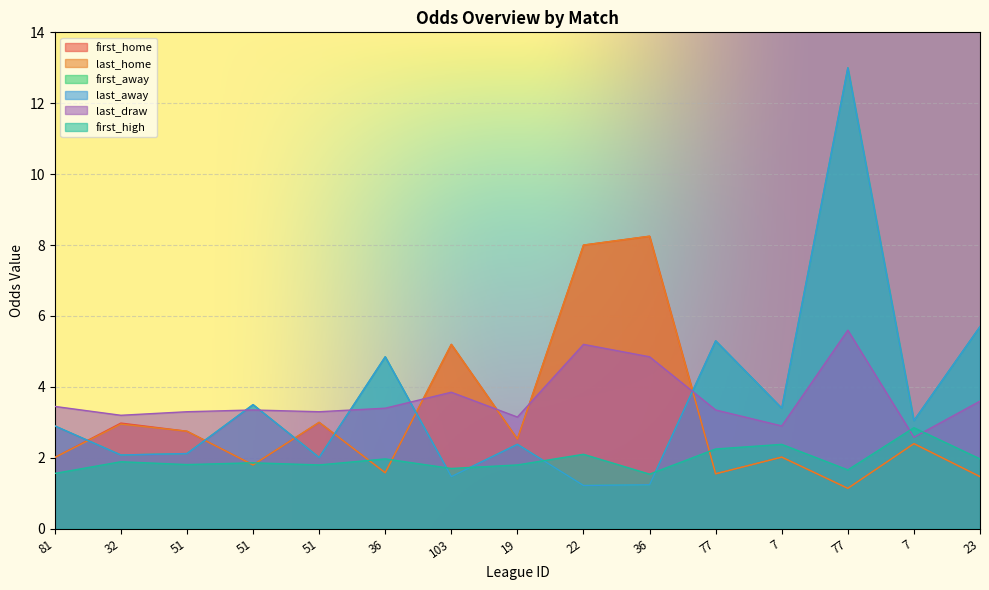

Reading right to left, what are all the values shown in this chart?

first_home: 1.5	2.4	1.1	2.0	1.6	8.2	8.0	2.5	5.2	1.6	3.0	1.8	2.8	3.0	2.0
last_home: 1.5	2.4	1.1	2.0	1.6	8.2	8.0	2.5	5.2	1.6	3.0	1.8	2.8	3.0	2.0
first_away: 5.7	3.0	13.0	3.4	5.3	1.2	1.2	2.4	1.5	4.8	2.0	3.5	2.1	2.1	2.9
last_away: 5.7	3.0	13.0	3.4	5.3	1.2	1.2	2.4	1.5	4.8	2.0	3.5	2.1	2.1	2.9
last_draw: 3.6	2.6	5.6	2.9	3.4	4.8	5.2	3.1	3.9	3.4	3.3	3.4	3.3	3.2	3.5
first_high: 2.0	2.9	1.7	2.4	2.2	1.5	2.1	1.8	1.7	2.0	1.8	1.9	1.8	1.9	1.6